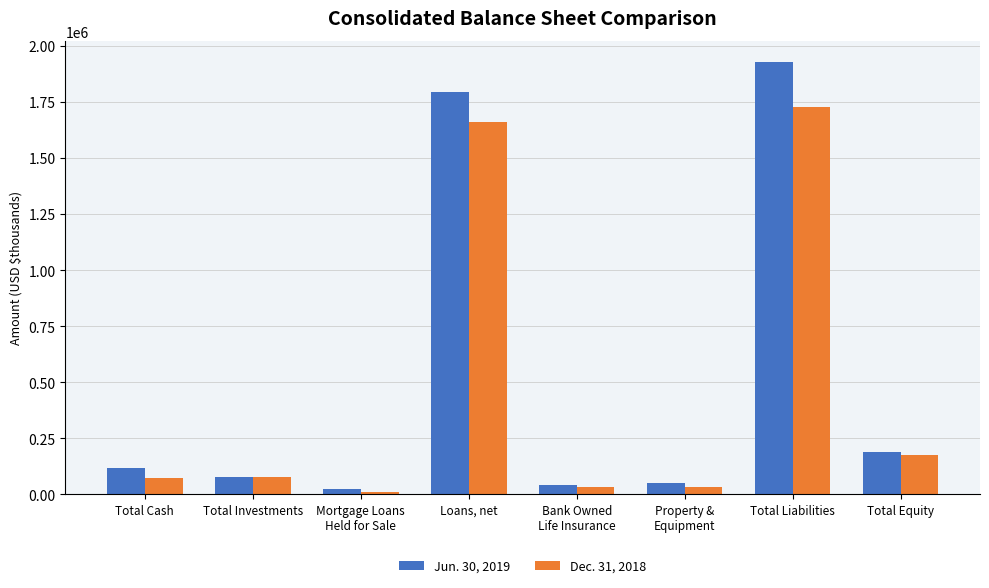

At how many categories does at least one series exceed 1138214?

2